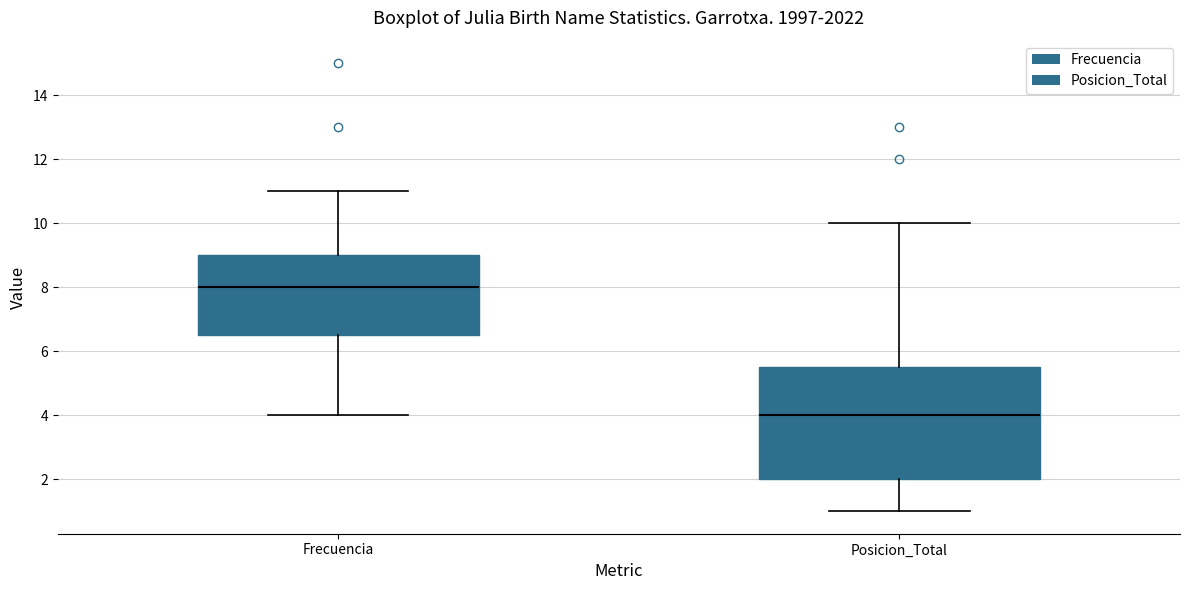

Which box is the tallest, from its lower edge to its upper edge?

Posicion_Total